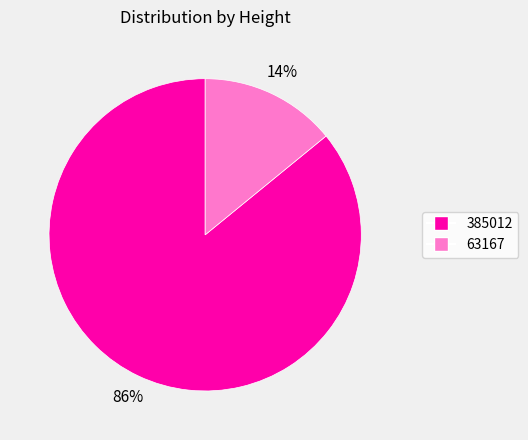

Is there a majority slice in this chart?

Yes